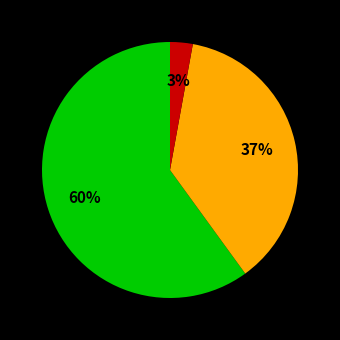

Is there a majority slice in this chart?

Yes